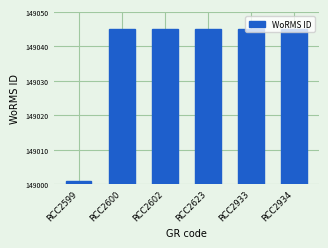

How many distinct data groups are displayed?

1